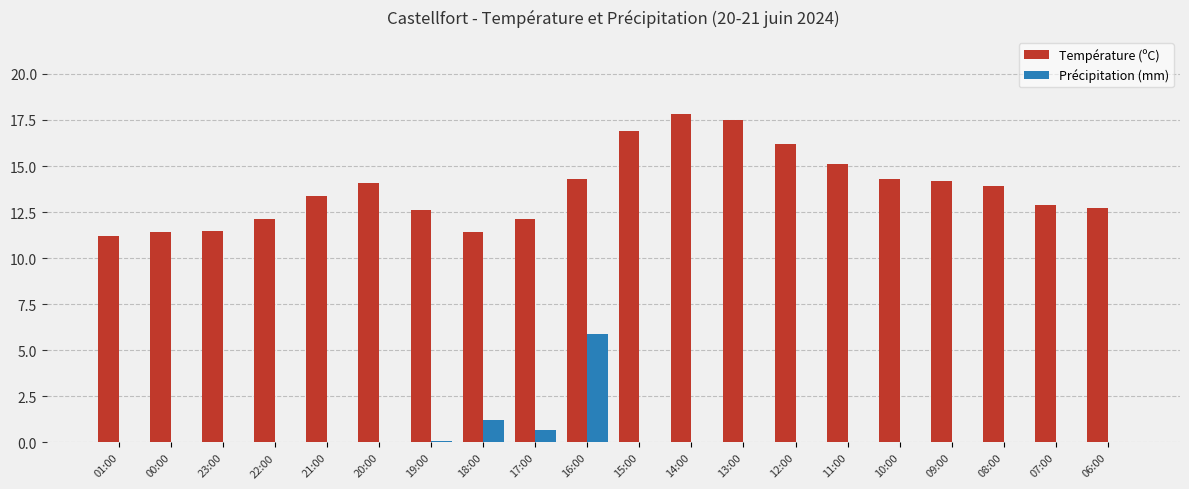

At which label does Précipitation (mm) reach its peak?

16:00